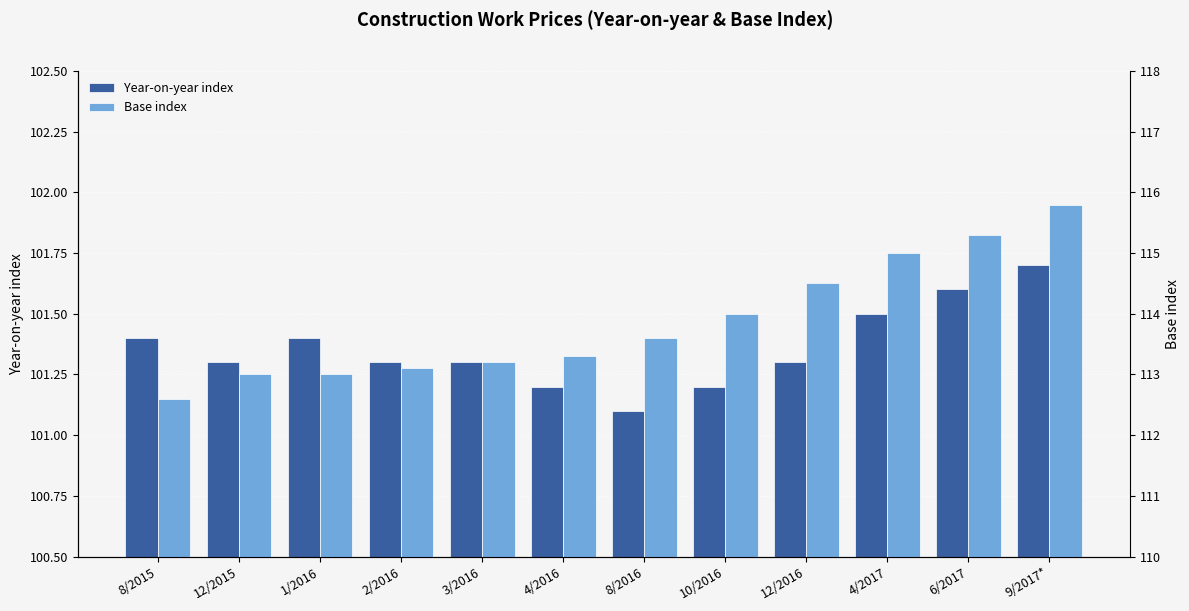

At which label does Base index reach its peak?

9/2017*